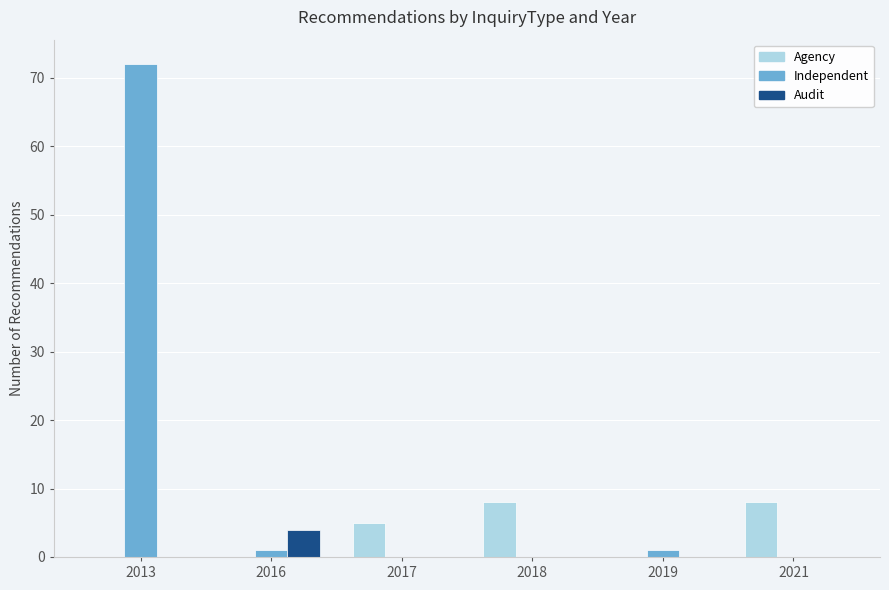

Which category has the highest value in the Independent series?

2013